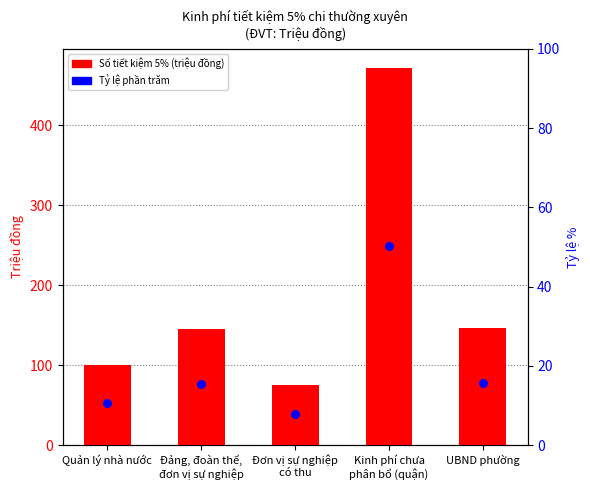

Which series has the largest total across all categories?

Số tiết kiệm 5%